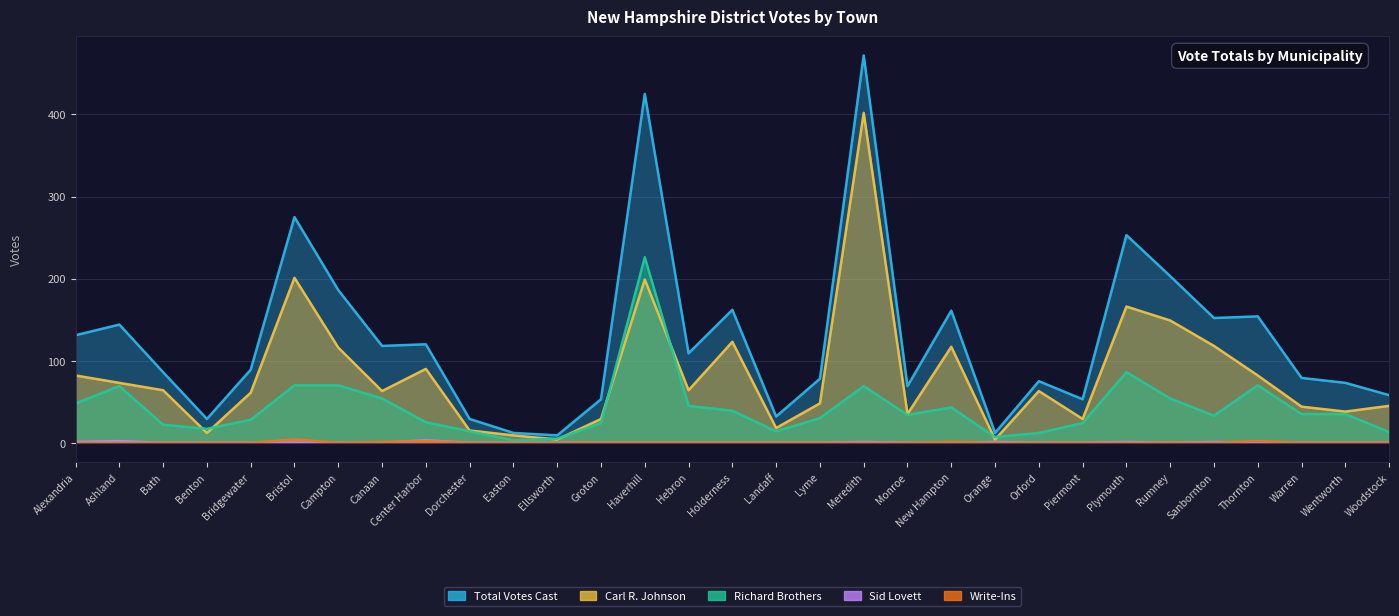

What is the value of the Write-Ins point at the 8th from the left?

1